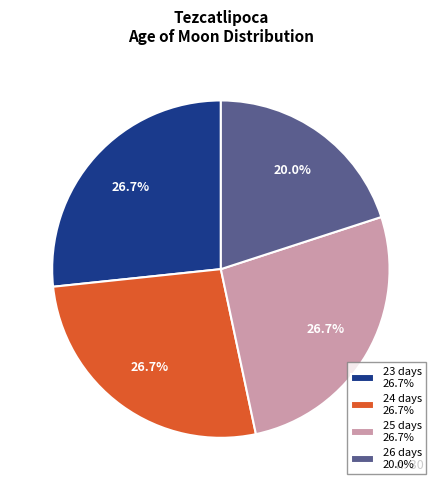

Which category has the smallest portion of the pie?

26 days